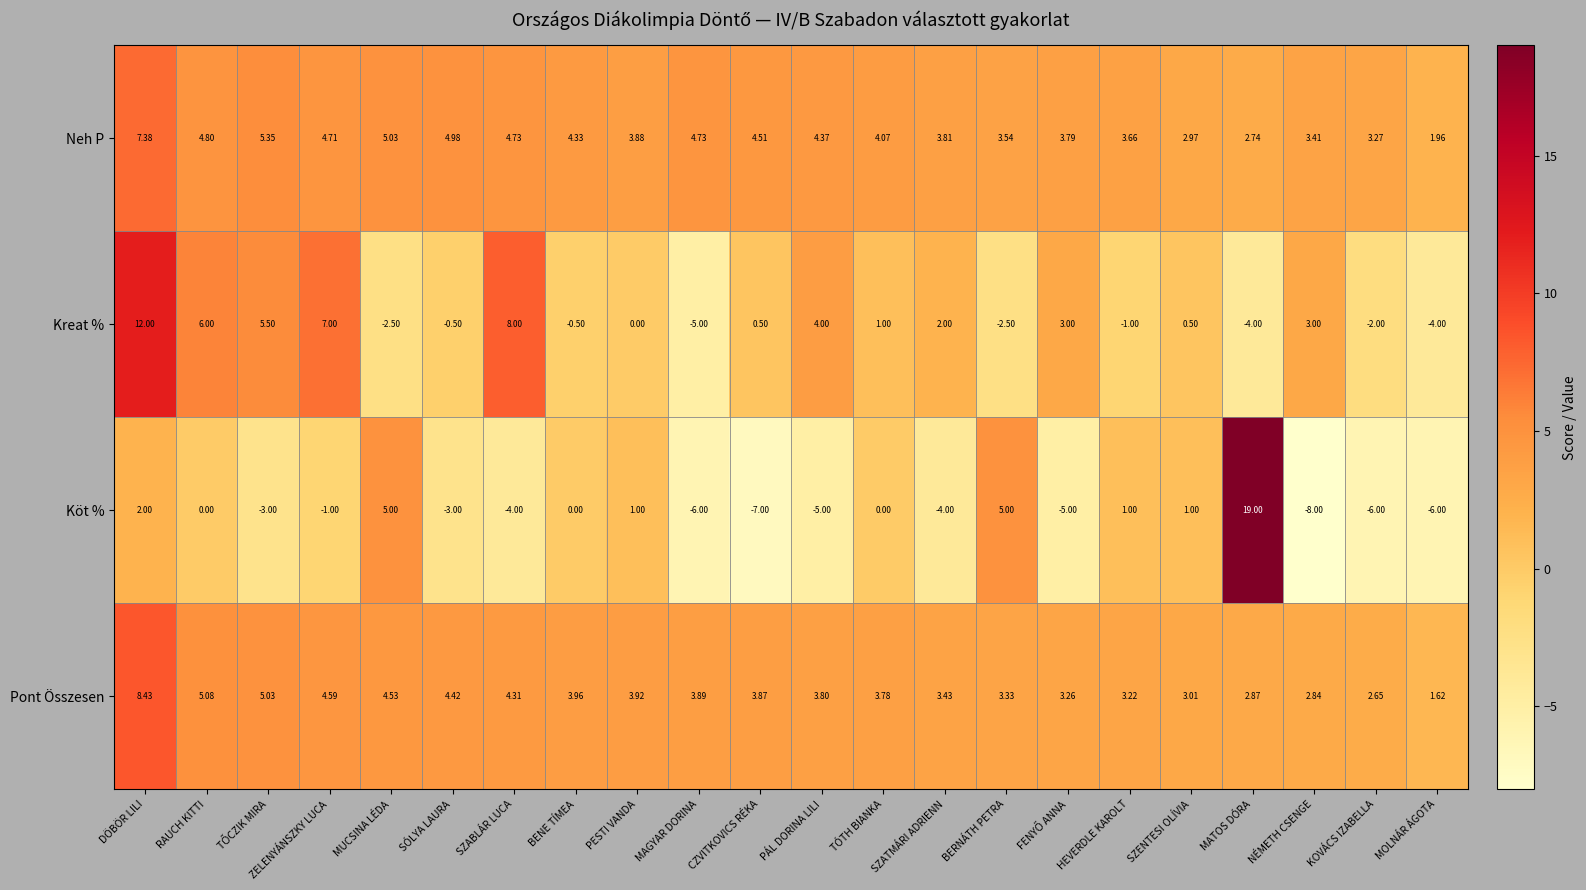

Which category has the highest value in the Kreat % series?

DÖBÖR LILI